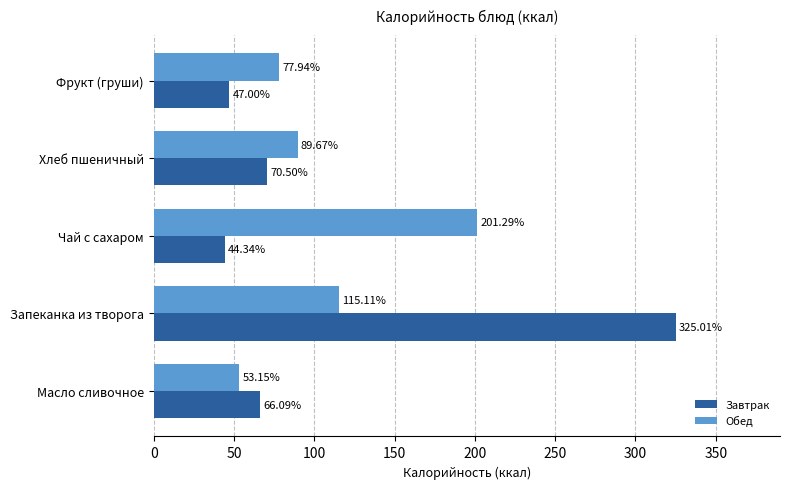

What is the spread (max minus min) of values at Хлеб пшеничный?

19.2